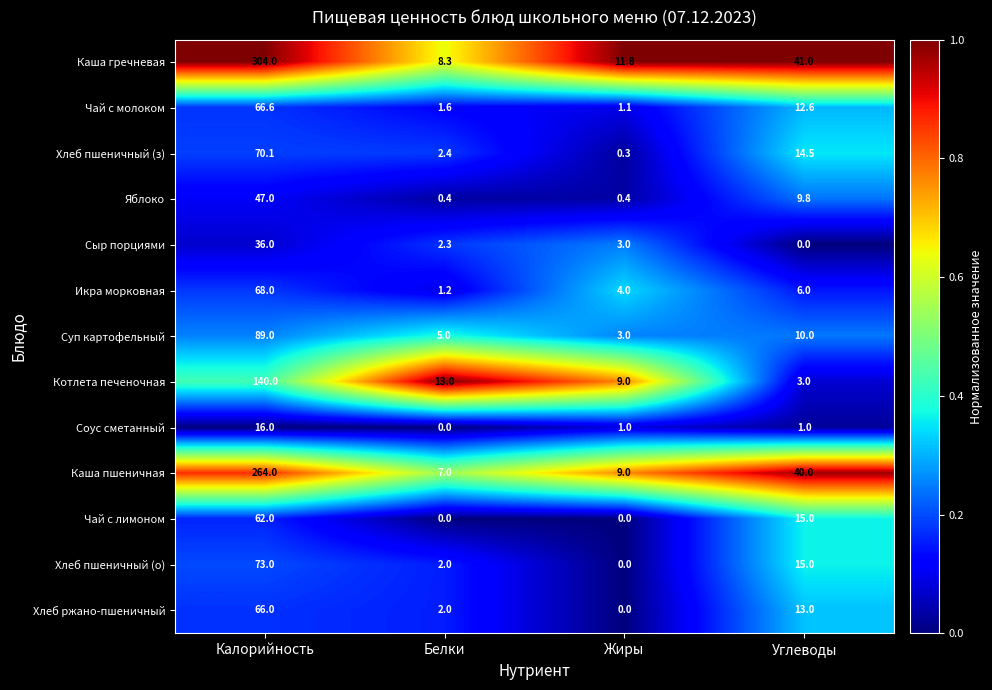

Is it true that Хлеб пшеничный (о) equals 0.0 at Жиры?

True